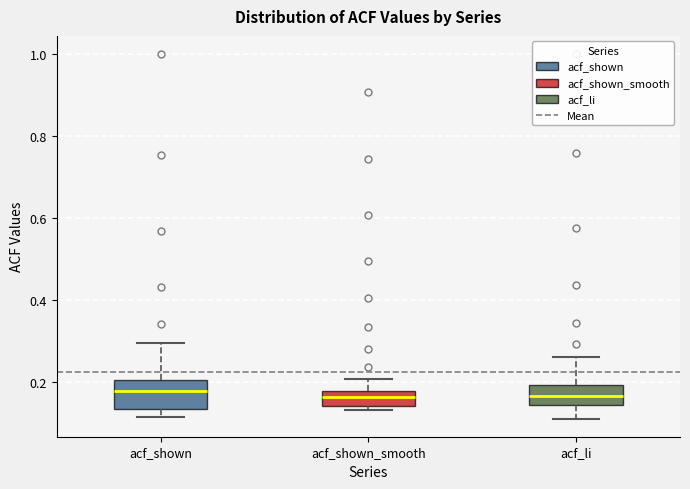

Where does the median line of the box for acf_shown_smooth sit on the y-axis? The values are not printed on the chart, so give them approximately, as read against the axis.

0.16